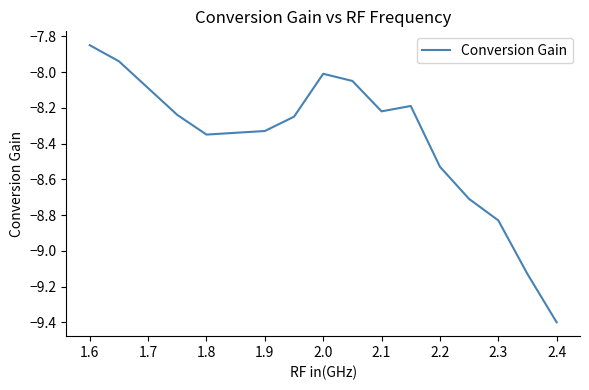

What is the minimum value shown in the chart?

-9.4